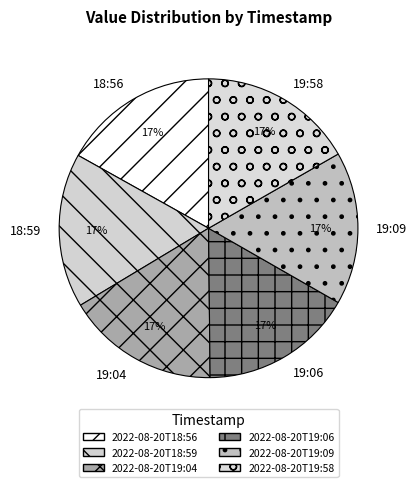

Approximately how many times larger is the value at 19:58 compared to 19:04?

1.0